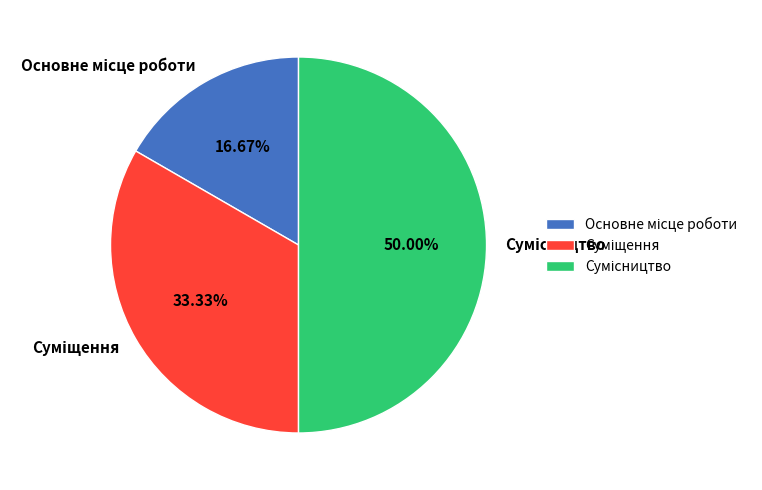

What is the change in value from Суміщення to Сумісництво?

+1